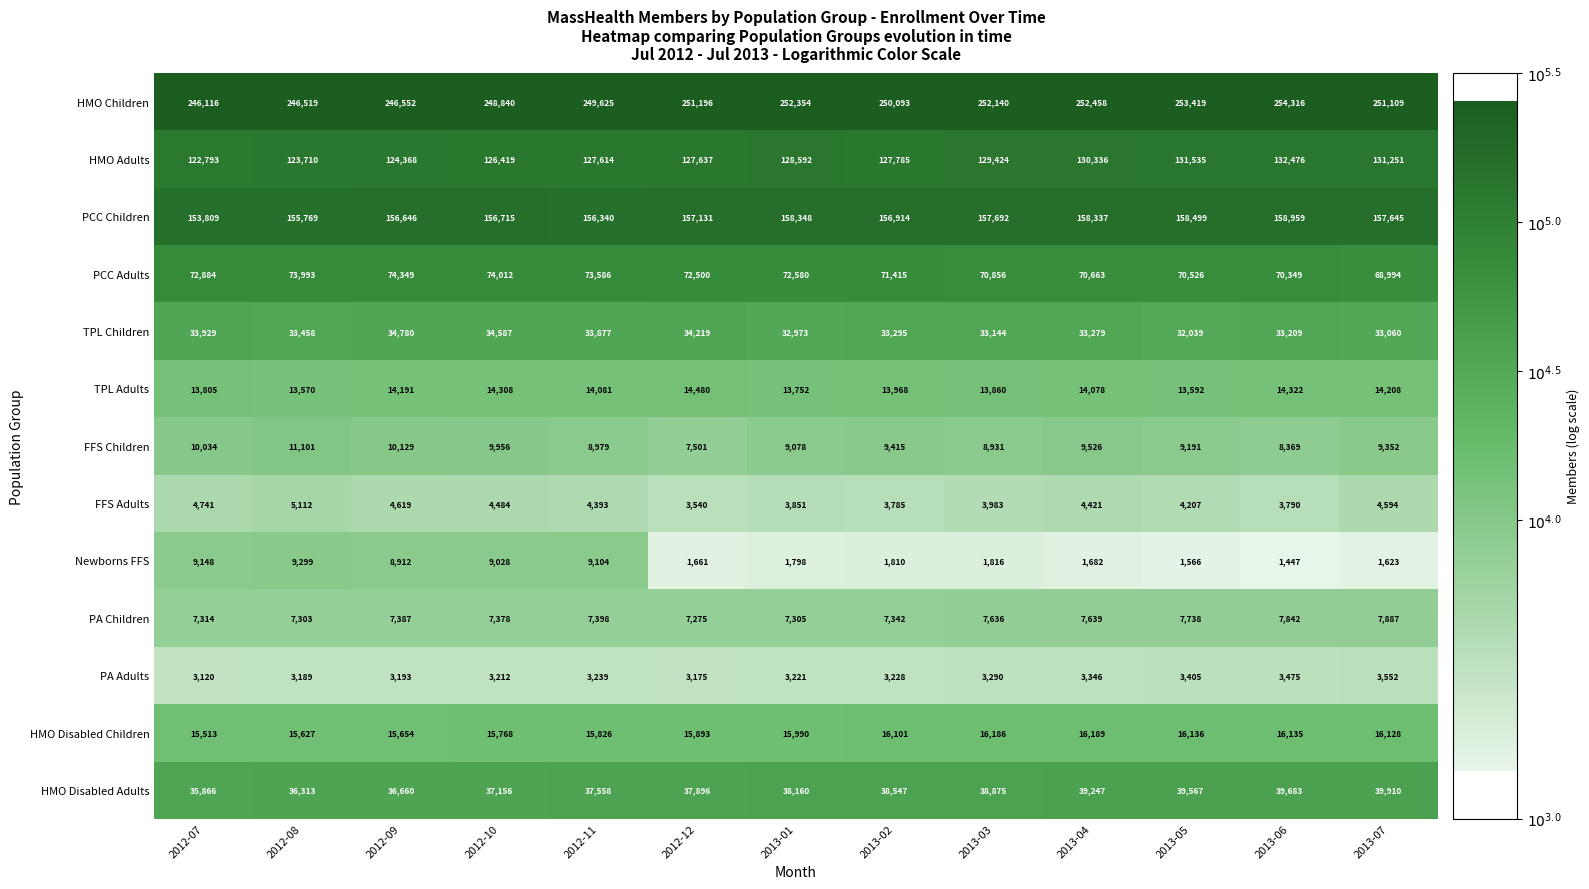

Between 2012-10 and 2013-03, which series saw the biggest shift?

Newborns FFS